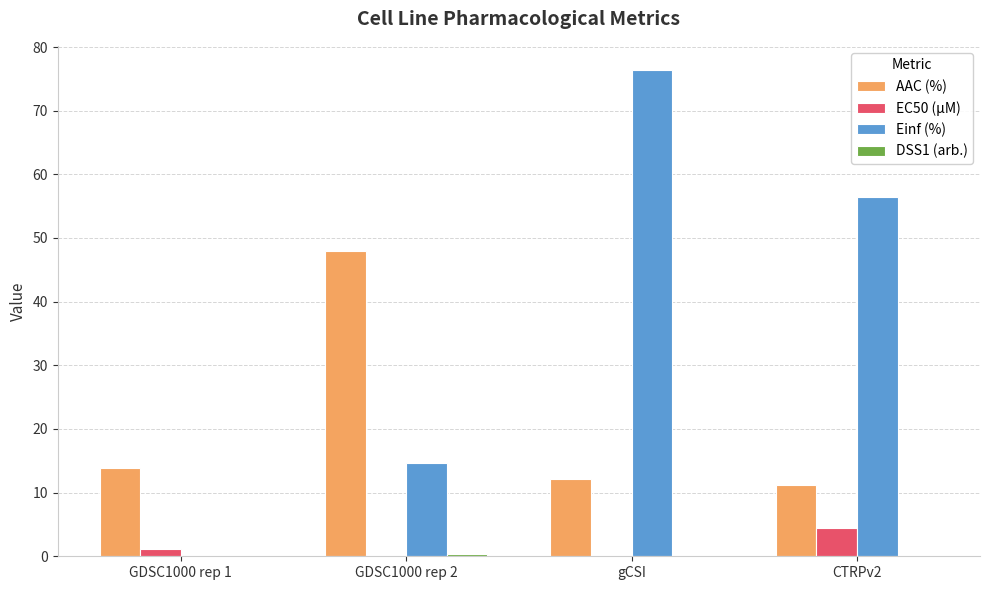

Which series has the largest total across all categories?

Einf (%)